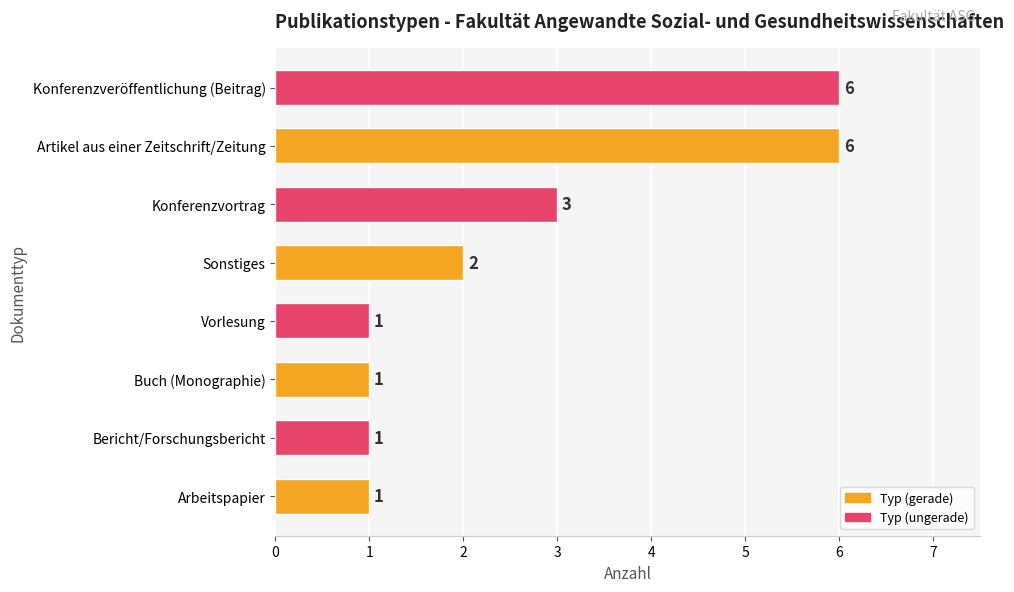

What is the ratio of the value at Sonstiges to the value at Arbeitspapier?

2.0